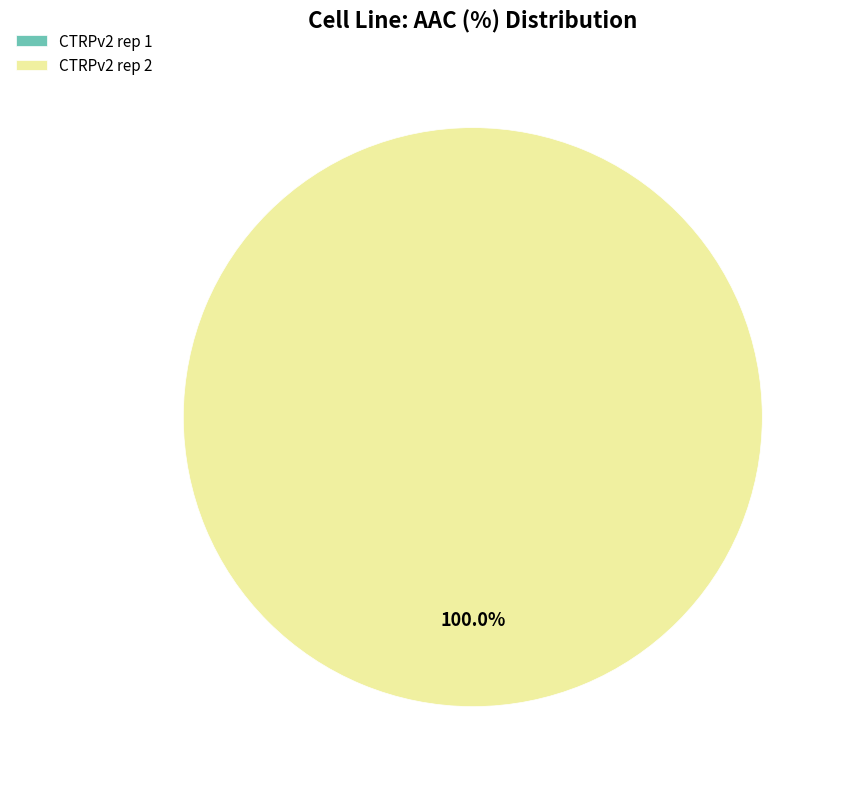

Does CTRPv2 rep 1 account for over 50% of the chart?

No